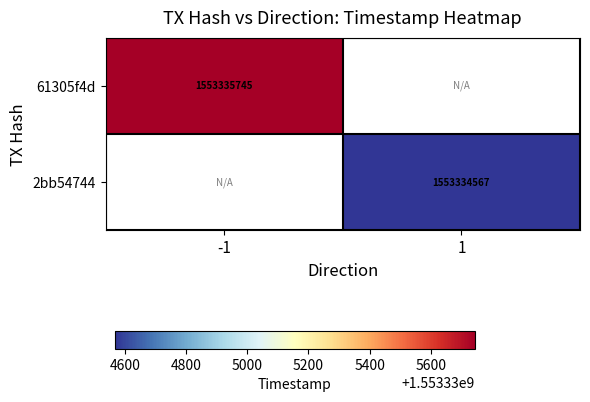

Count the number of categories in the chart.

2